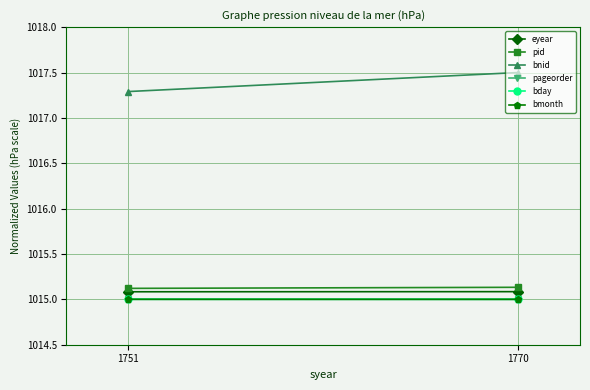

What is the maximum value for bmonth?

1015.0